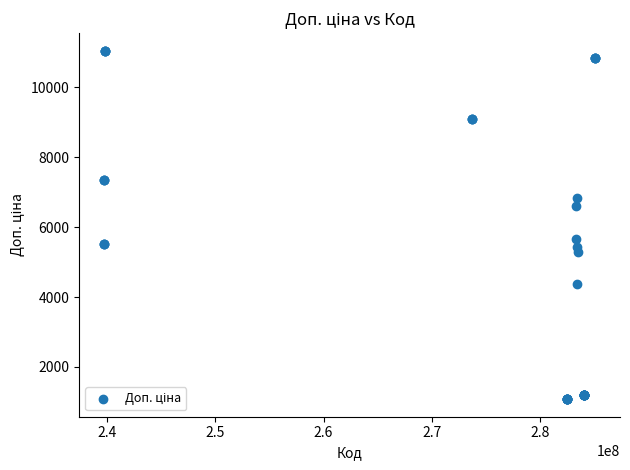

What Y value in the scatter plot is closest to 6064?

5662.1